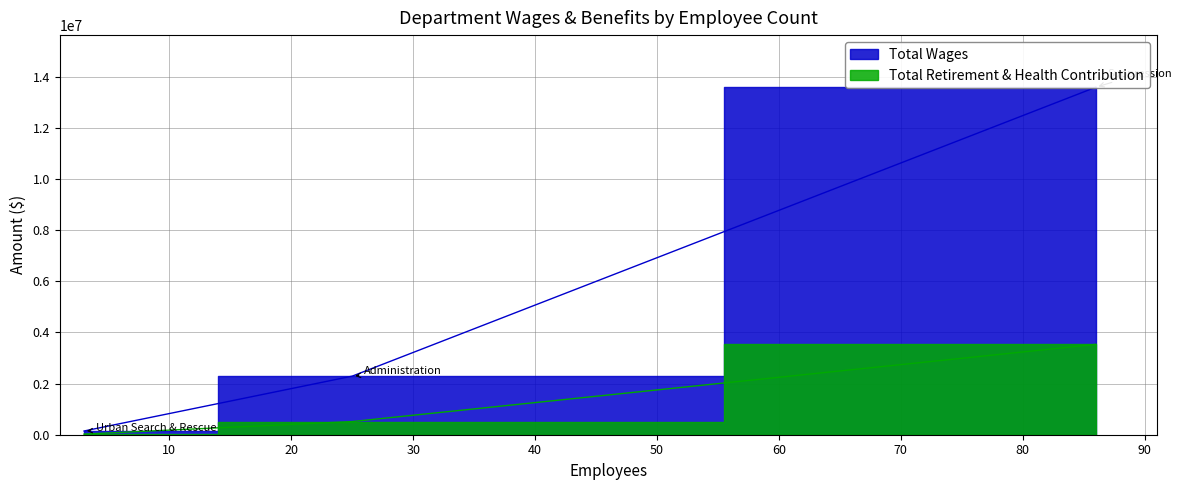

Which series changed the most between Suppression and Administration?

Total Wages